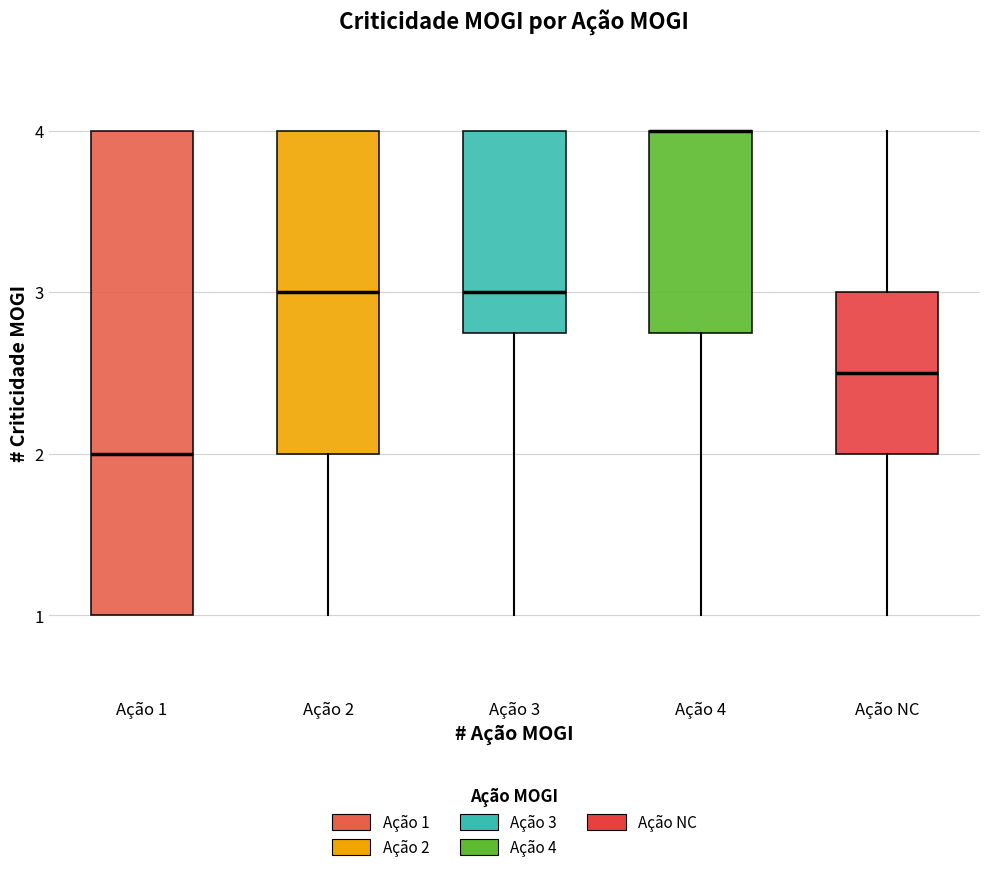

Comparing the boxes themselves (not the whiskers), which one is the tallest?

Ação 1